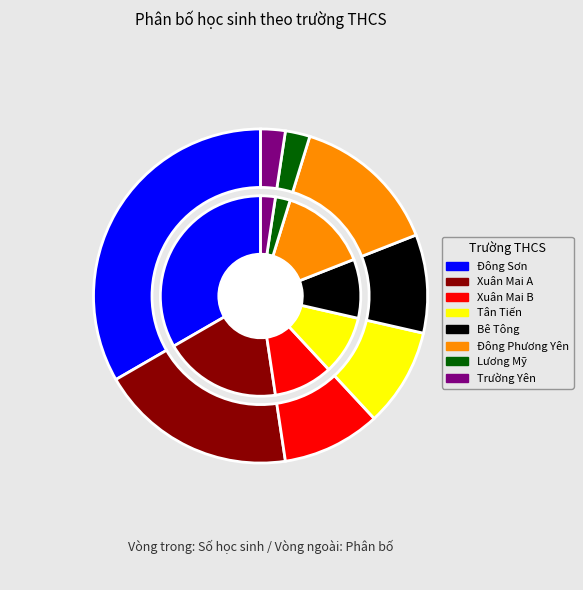

To the nearest percent, what portion does Lương Mỹ represent?

2%